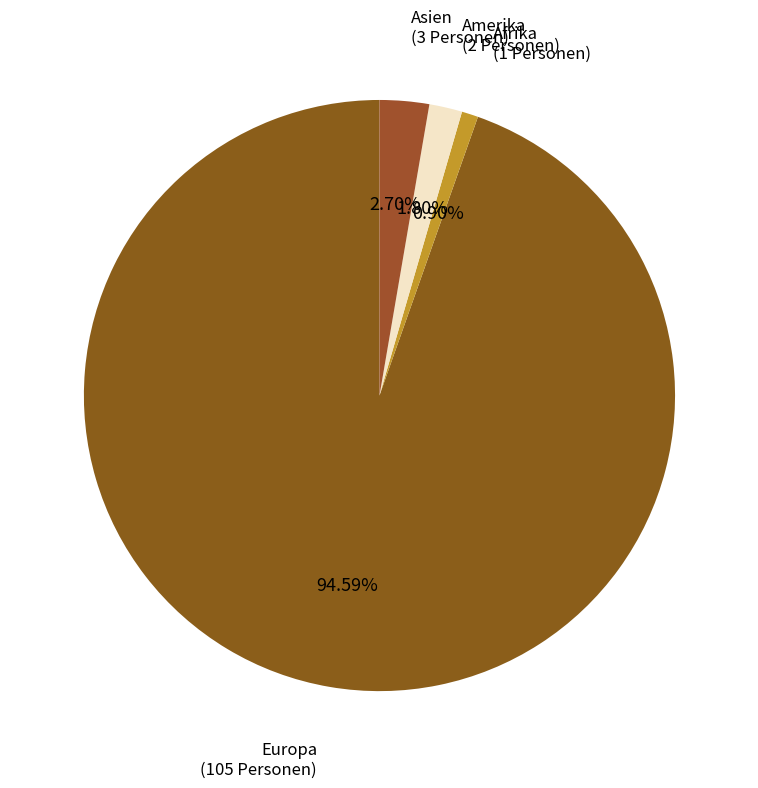

Between Asien and Amerika, which is larger?

Asien